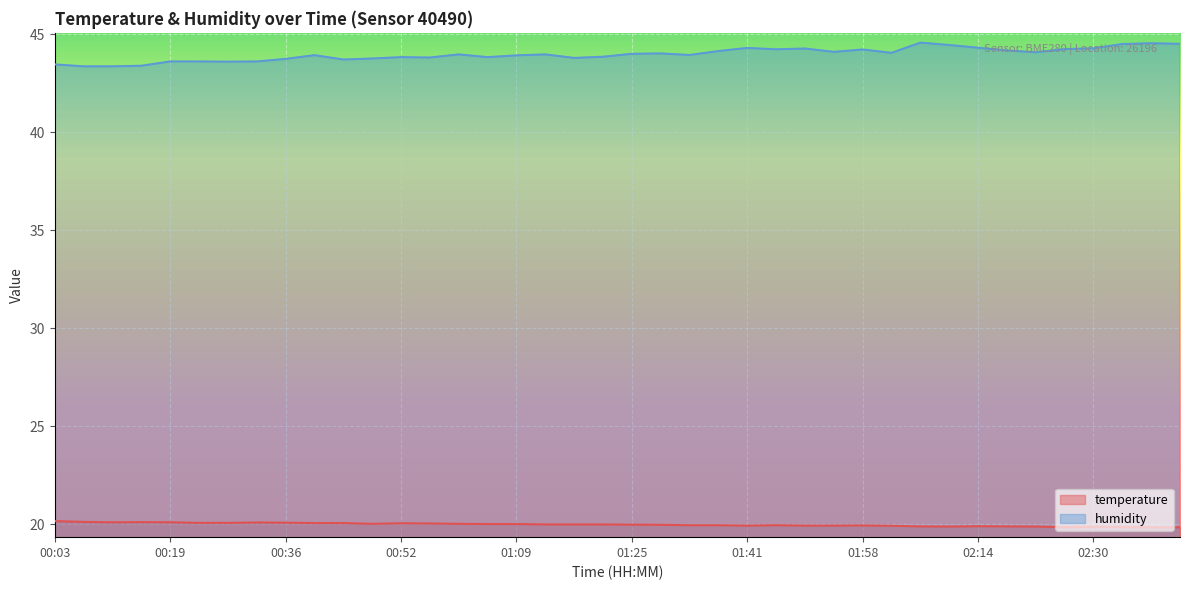

Where is the first local minimum for humidity?

00:28